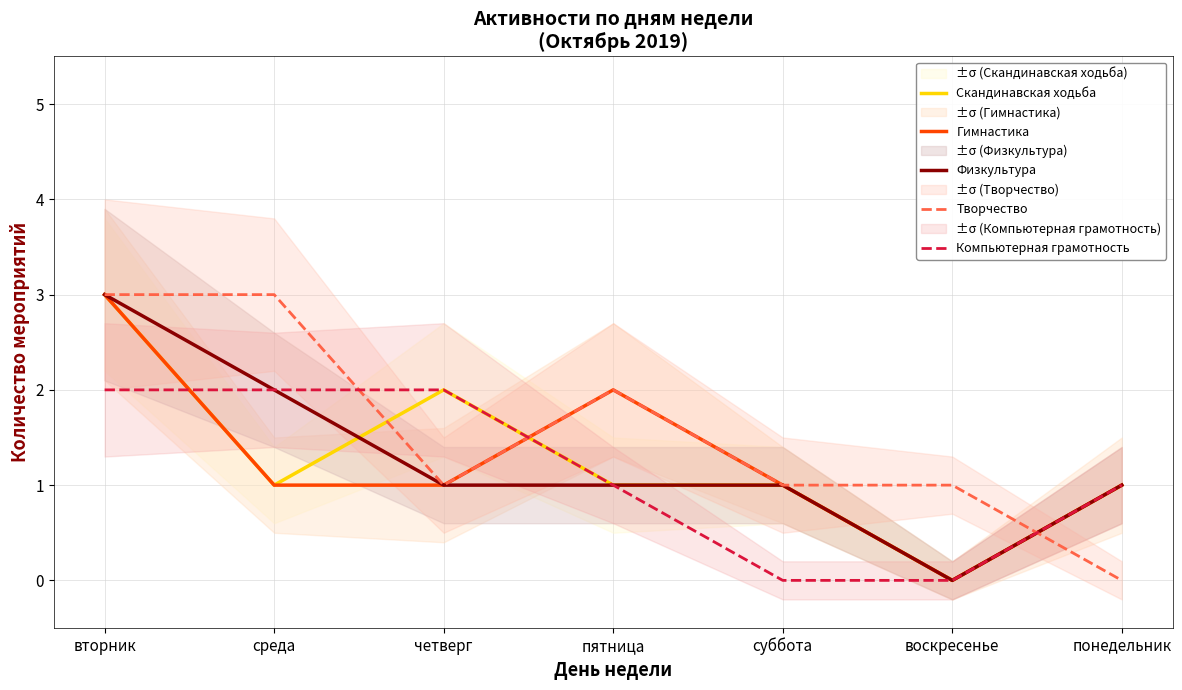

Is it true that Компьютерная грамотность equals 1 at четверг?

False